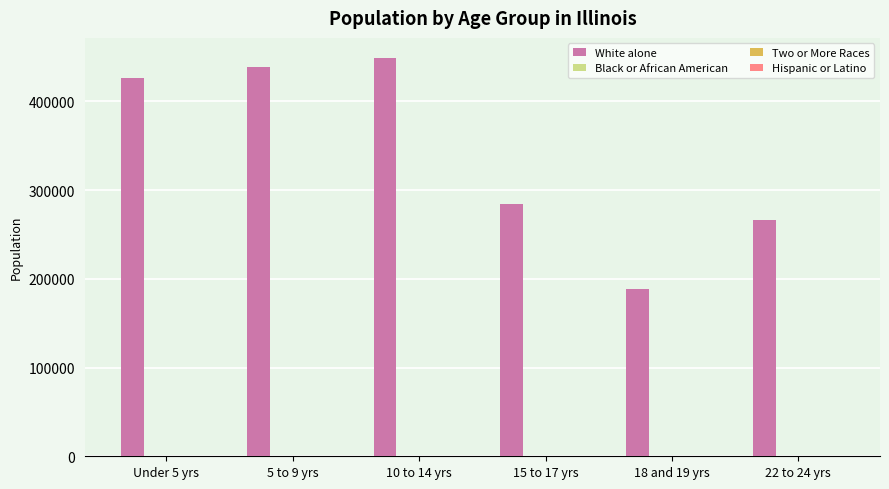

Are the bars grouped side by side (vs. stacked)?

No